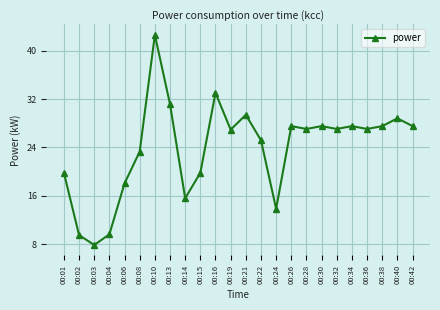

The chart shows a value of 39.0 at 00:26. True or false?

False